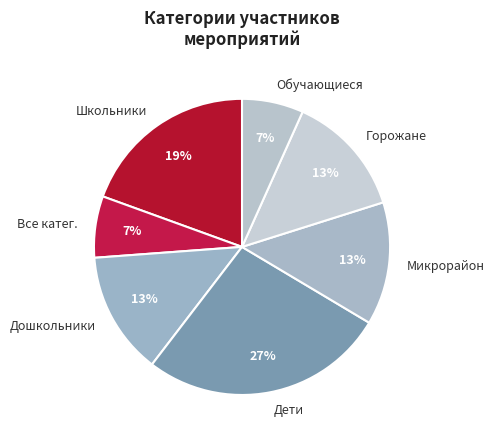

Is it true that Горожане is 20% of the pie?

False